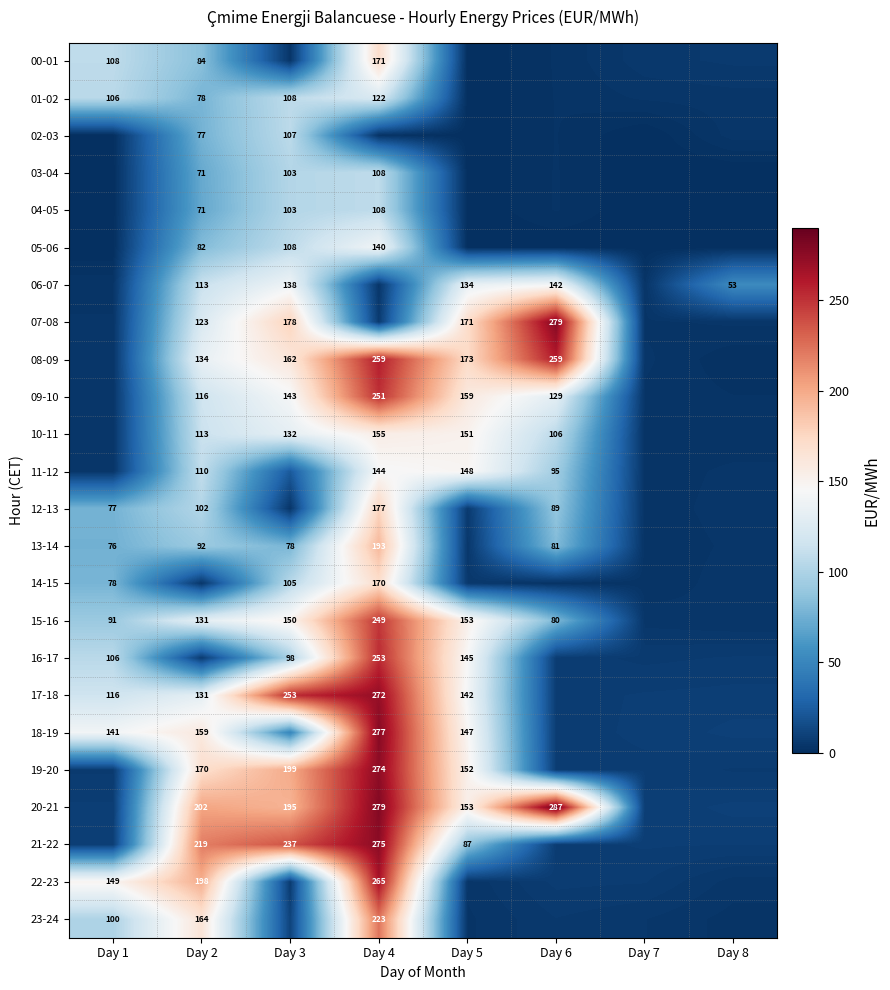

Is the value of 08-09 at Day 5 greater than the value of 00-01 at Day 2?

Yes